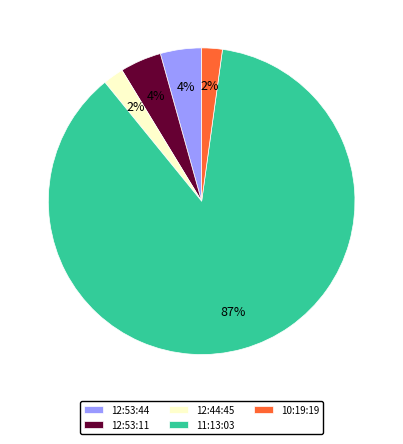

Do 12:53:44 and 12:44:45 together represent more than half of the pie?

No